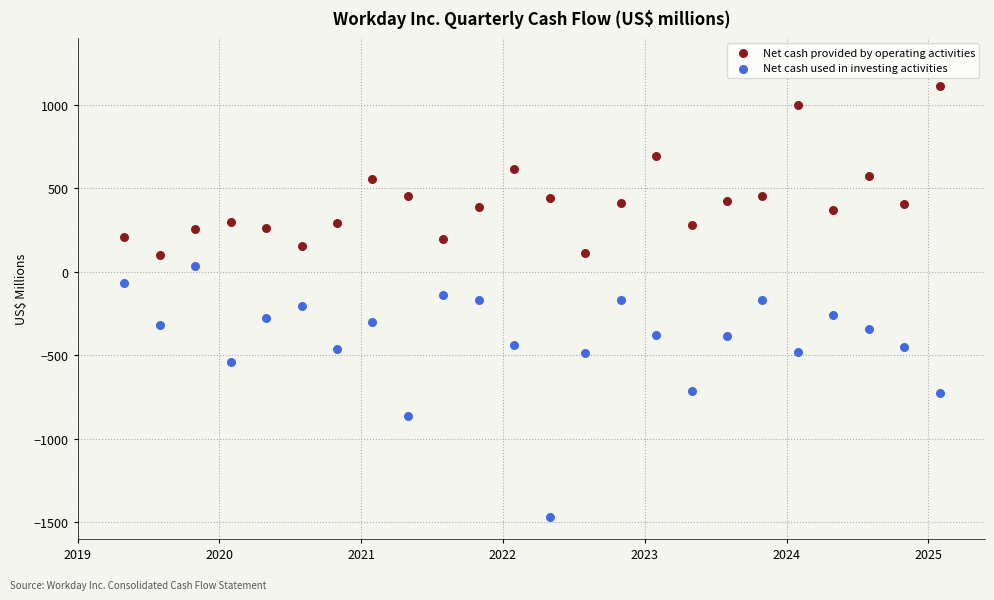

What are all the series names shown in the legend?

Net cash provided by operating activities, Net cash used in investing activities